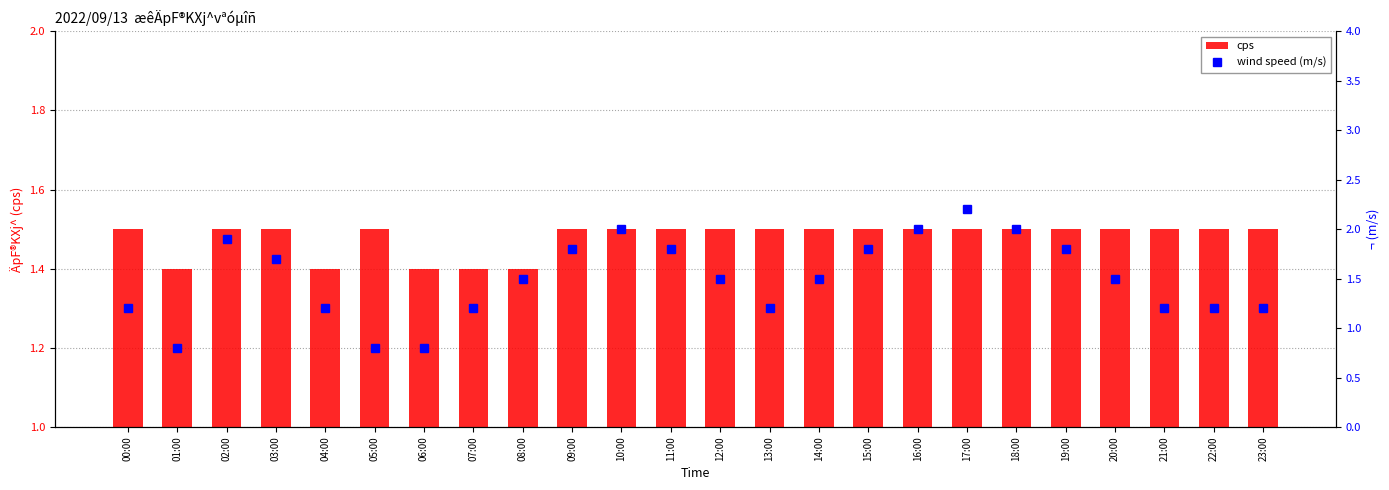

Reading left to right, what are all the values shown in this chart?

cps: 1.5	1.4	1.5	1.5	1.4	1.5	1.4	1.4	1.4	1.5	1.5	1.5	1.5	1.5	1.5	1.5	1.5	1.5	1.5	1.5	1.5	1.5	1.5	1.5
wind speed (m/s): 1.2	0.8	1.9	1.7	1.2	0.8	0.8	1.2	1.5	1.8	2.0	1.8	1.5	1.2	1.5	1.8	2.0	2.2	2.0	1.8	1.5	1.2	1.2	1.2